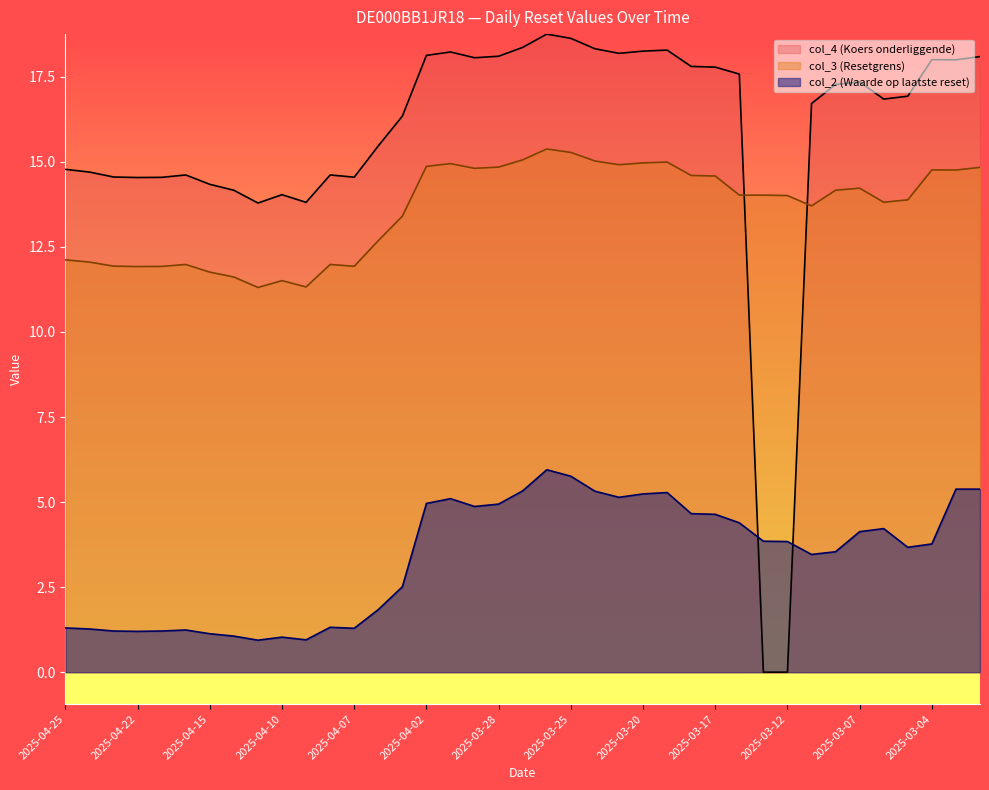

List the series in order of their overall mean, highest first.

col_4 (Koers onderliggende), col_3 (Resetgrens), col_2 (Waarde op laatste reset)